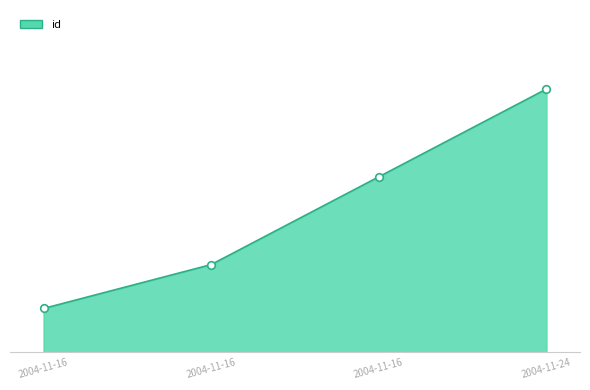

Which has a higher value, 2004-11-16 or 2004-11-16?

2004-11-16